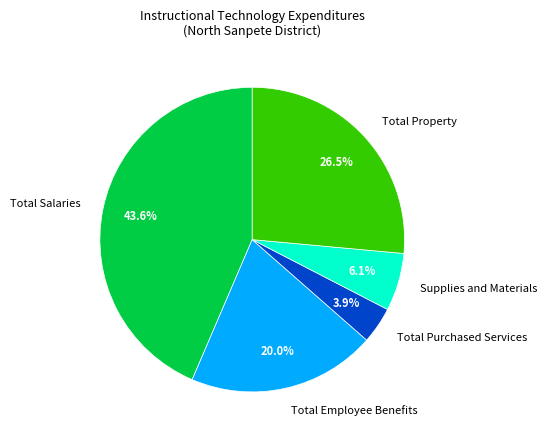

Rank the categories by value from highest to lowest.

Total Salaries, Total Property, Total Employee Benefits, Supplies and Materials, Total Purchased Services